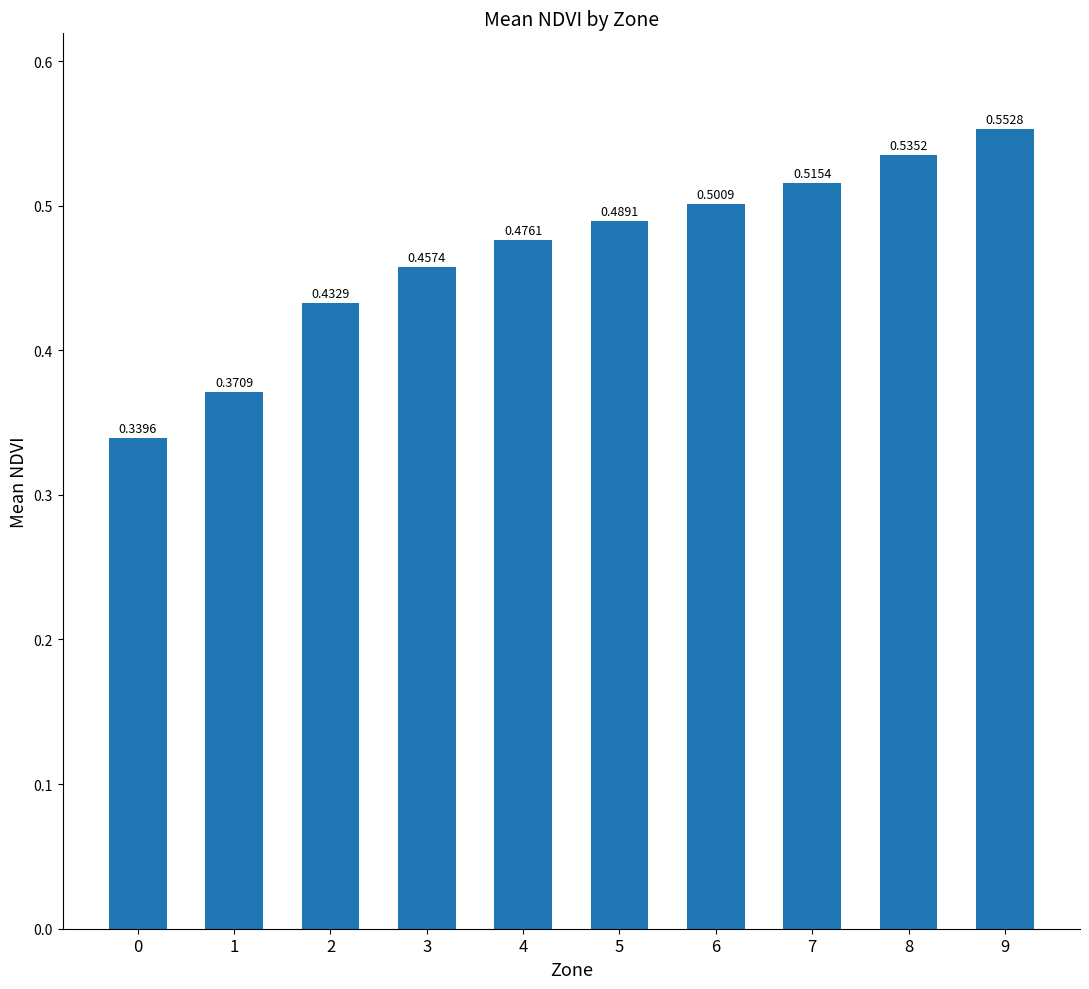

Rank the categories by value from highest to lowest.

9, 8, 7, 6, 5, 4, 3, 2, 1, 0